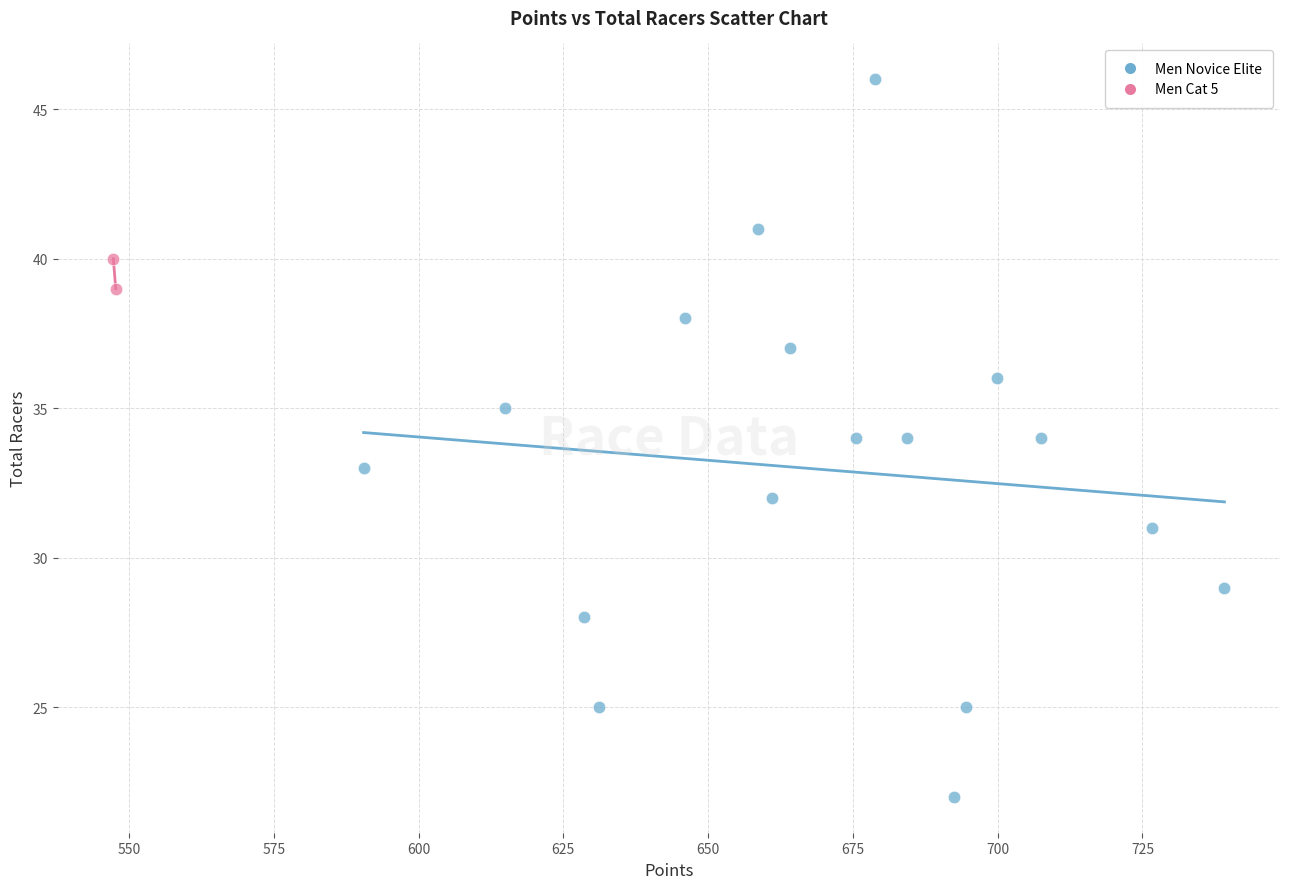

What are all the series names shown in the legend?

Men Novice Elite, Men Cat 5